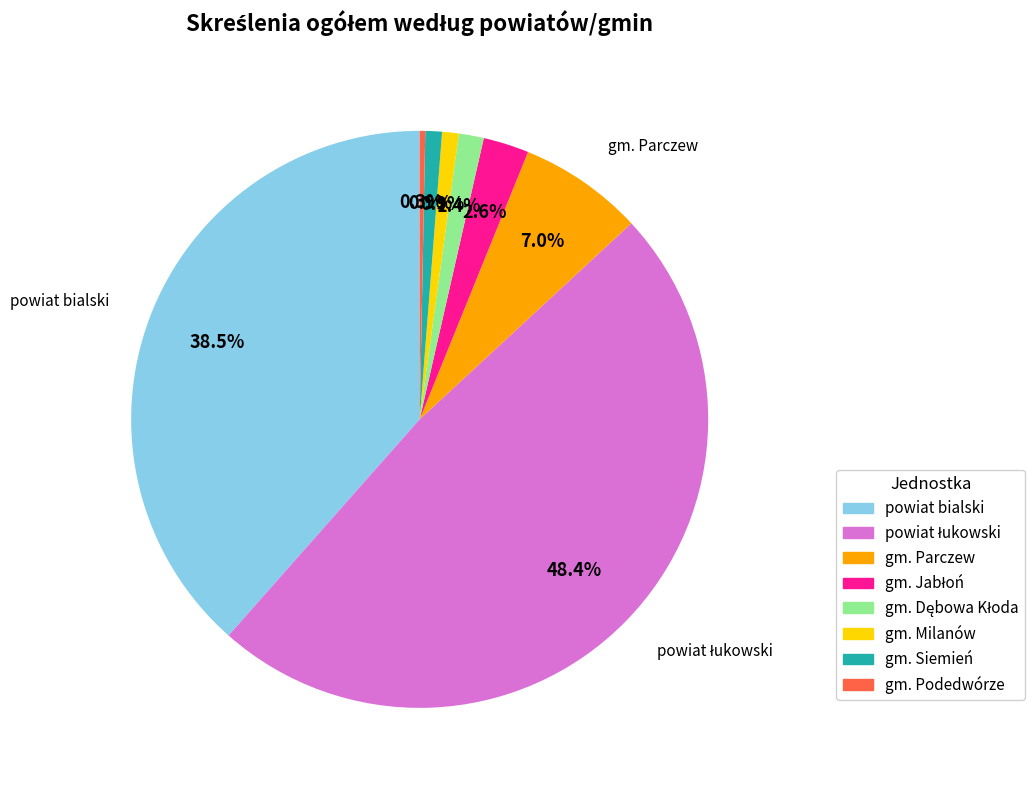

What percentage is the gm. Parczew slice, to the nearest percent?

7%